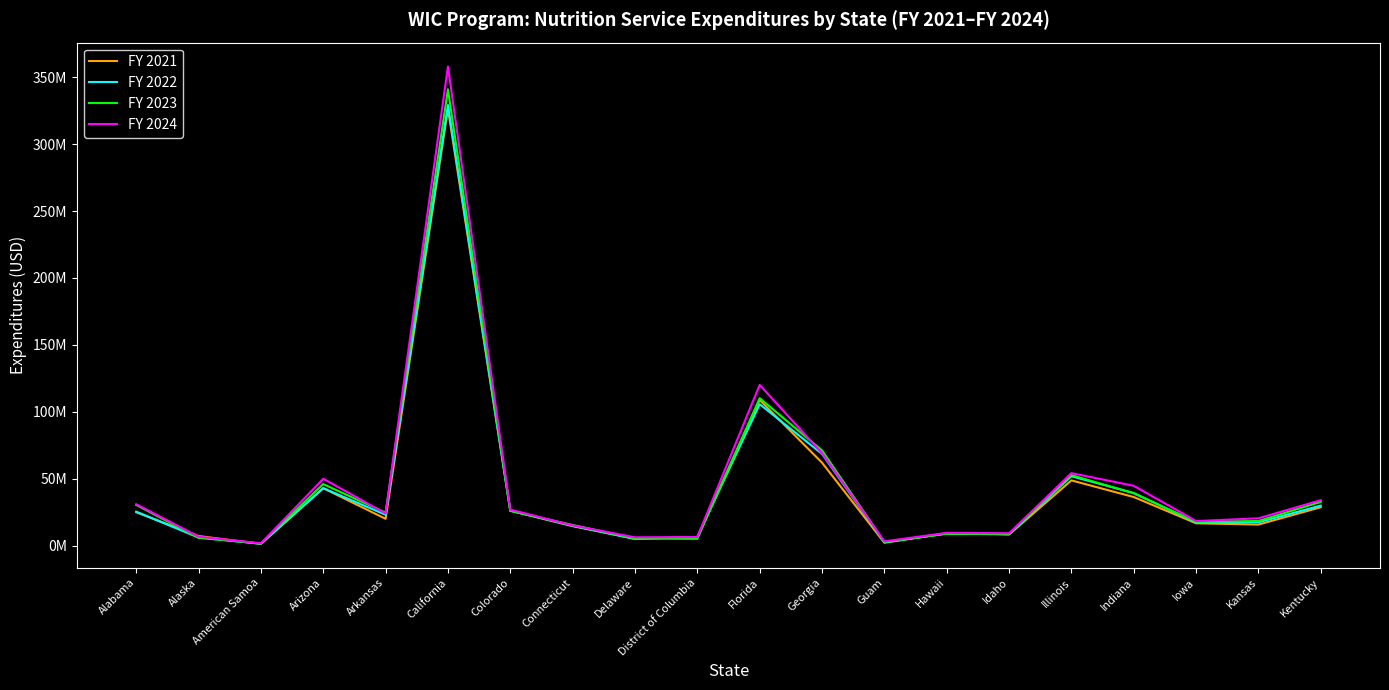

What are all the series names shown in the legend?

FY 2021, FY 2022, FY 2023, FY 2024